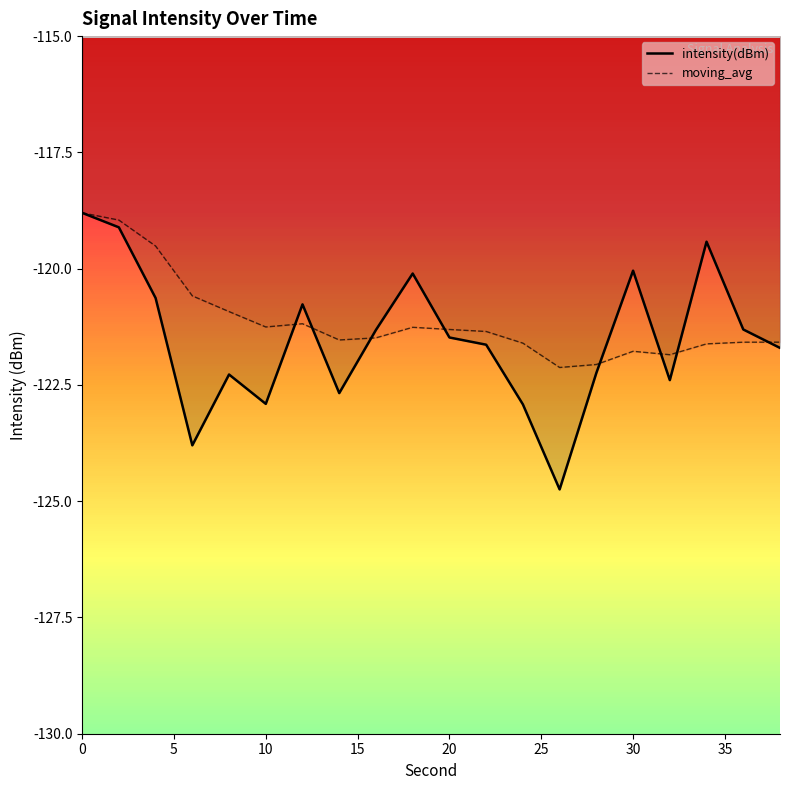

What are all the series names shown in the legend?

intensity(dBm), moving_avg